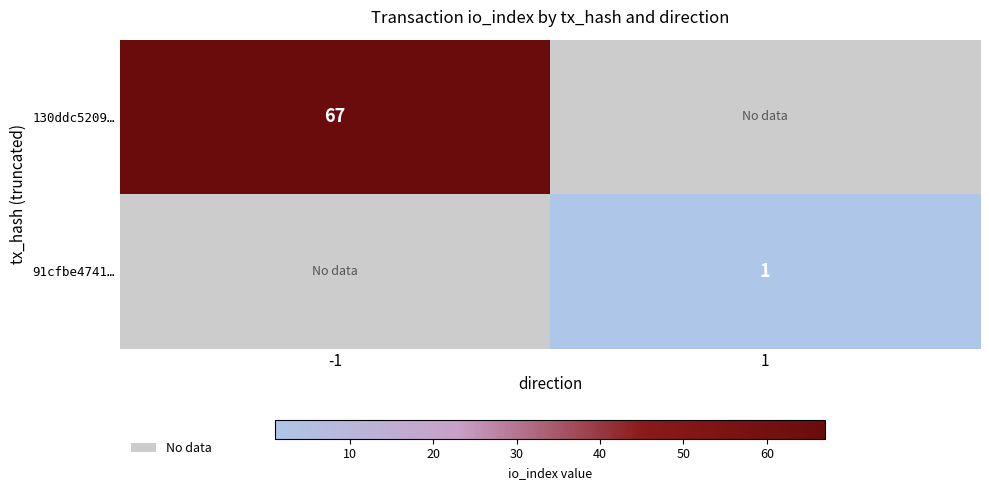

The value of 91cfbe4741… at 1 is 1. True or false?

True